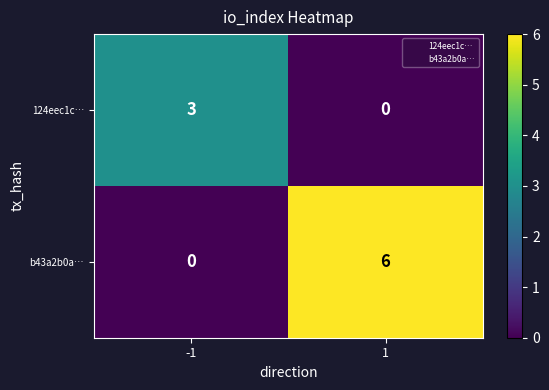

The value of b43a2b0a… at -1 is 2. True or false?

False